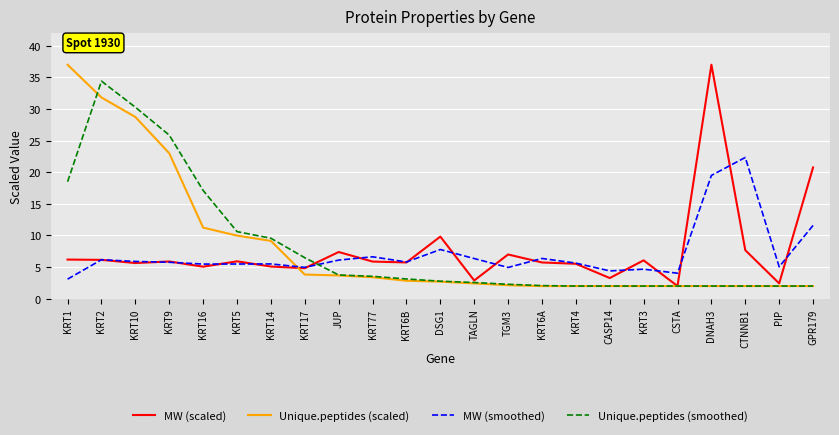

The value of MW (smoothed) at KRT17 is 5.0. True or false?

True